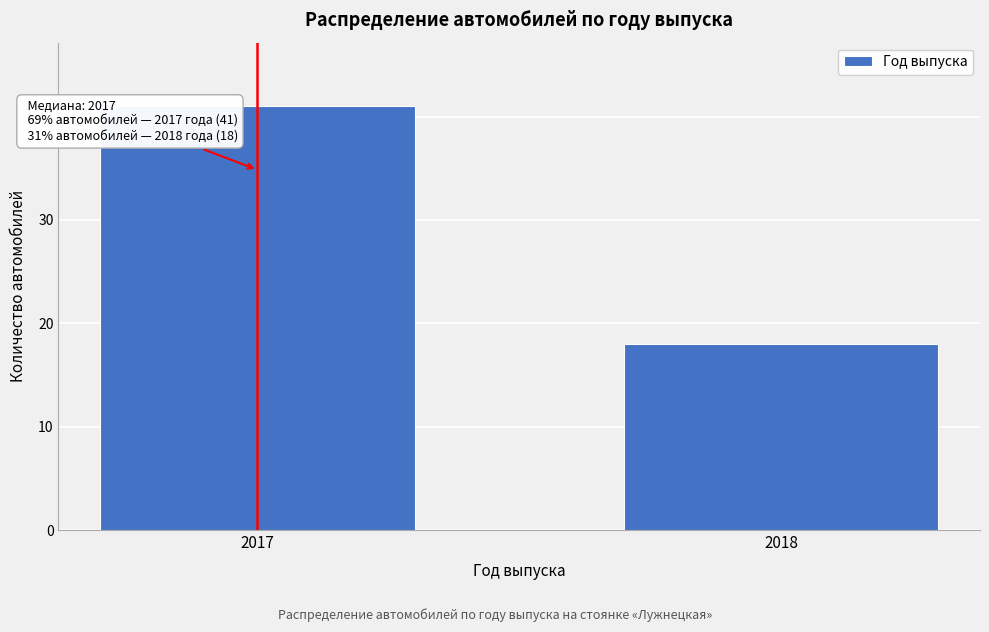

Reading right to left, list all the values displayed in this chart.

18	41